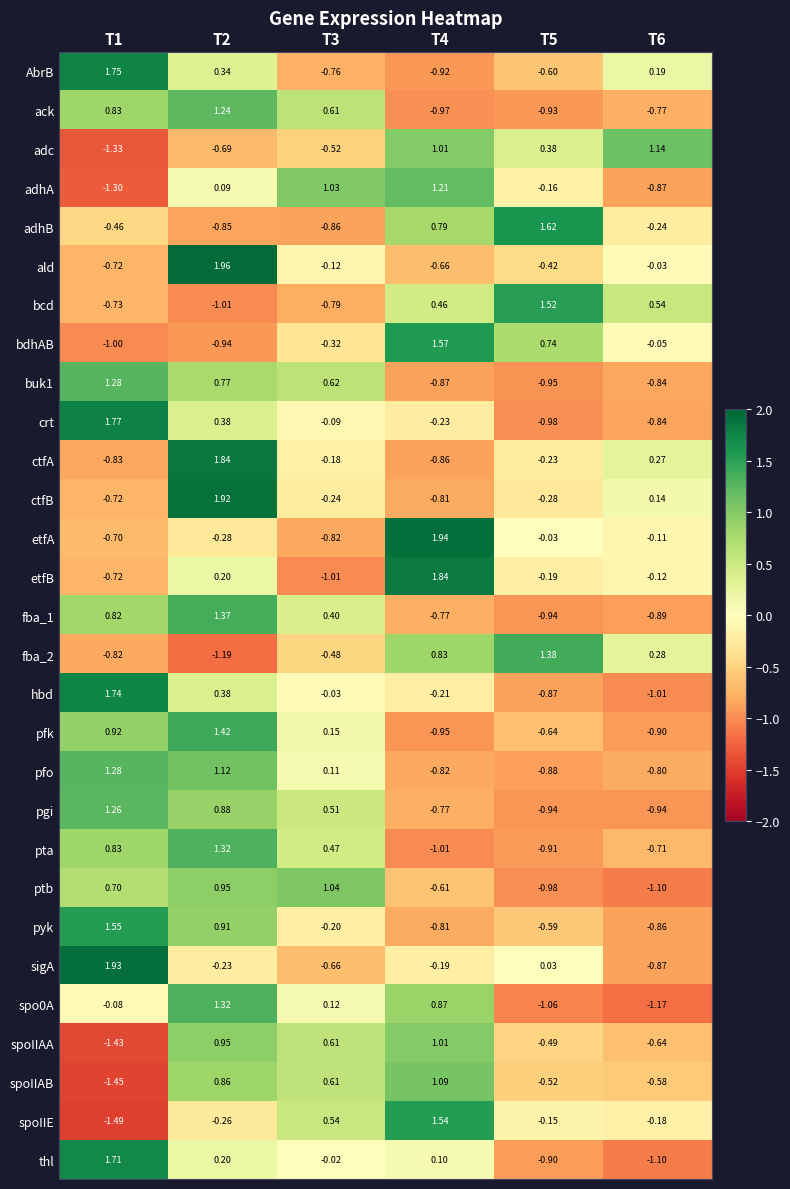

Between T1 and T6, which series saw the biggest shift?

thl